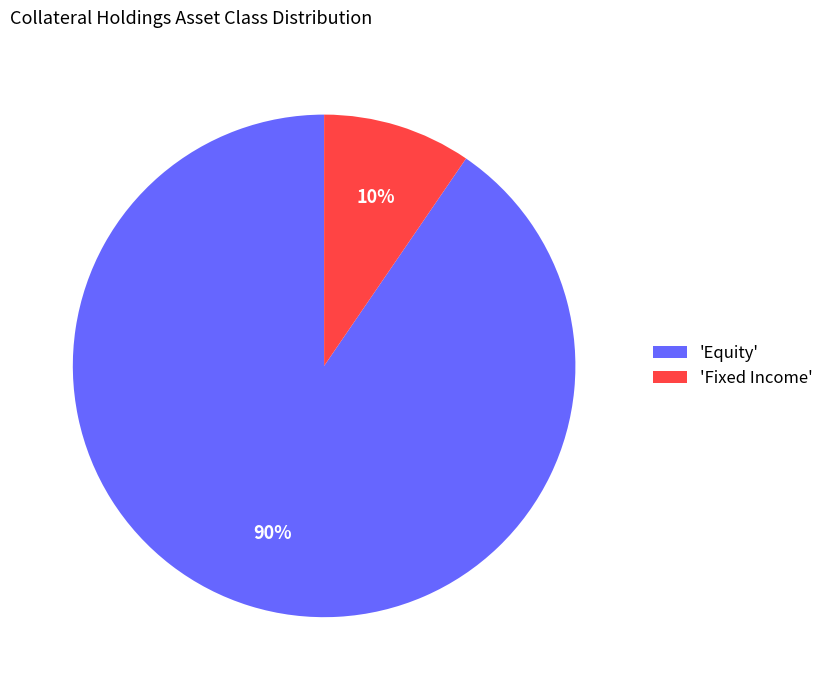

How many slices are in this pie chart?

2